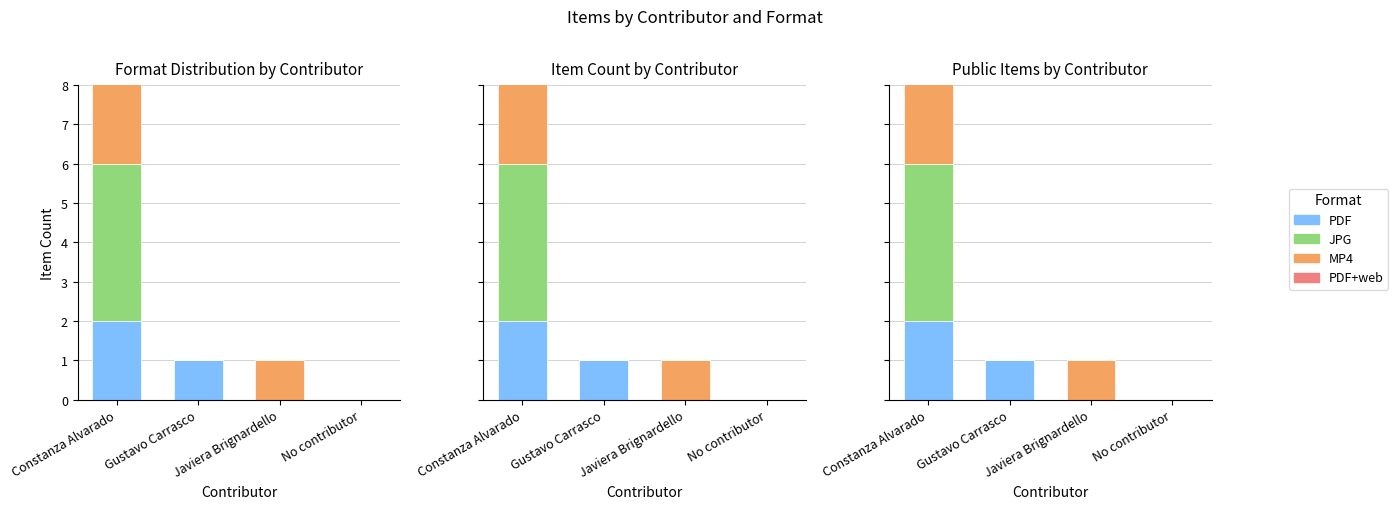

Does the chart contain stacked bars?

No